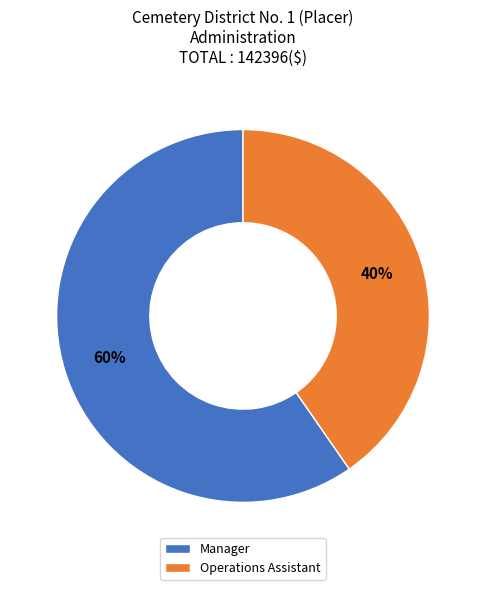

The Operations Assistant slice represents 32% of the pie. True or false?

False